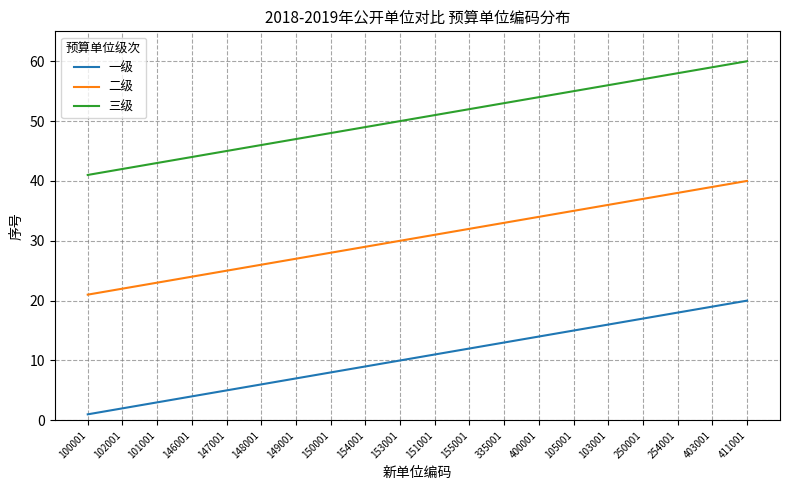

Rank the categories by 二级 value from highest to lowest.

411001, 403001, 254001, 250001, 103001, 105001, 400001, 335001, 155001, 151001, 153001, 154001, 150001, 149001, 148001, 147001, 146001, 101001, 102001, 100001